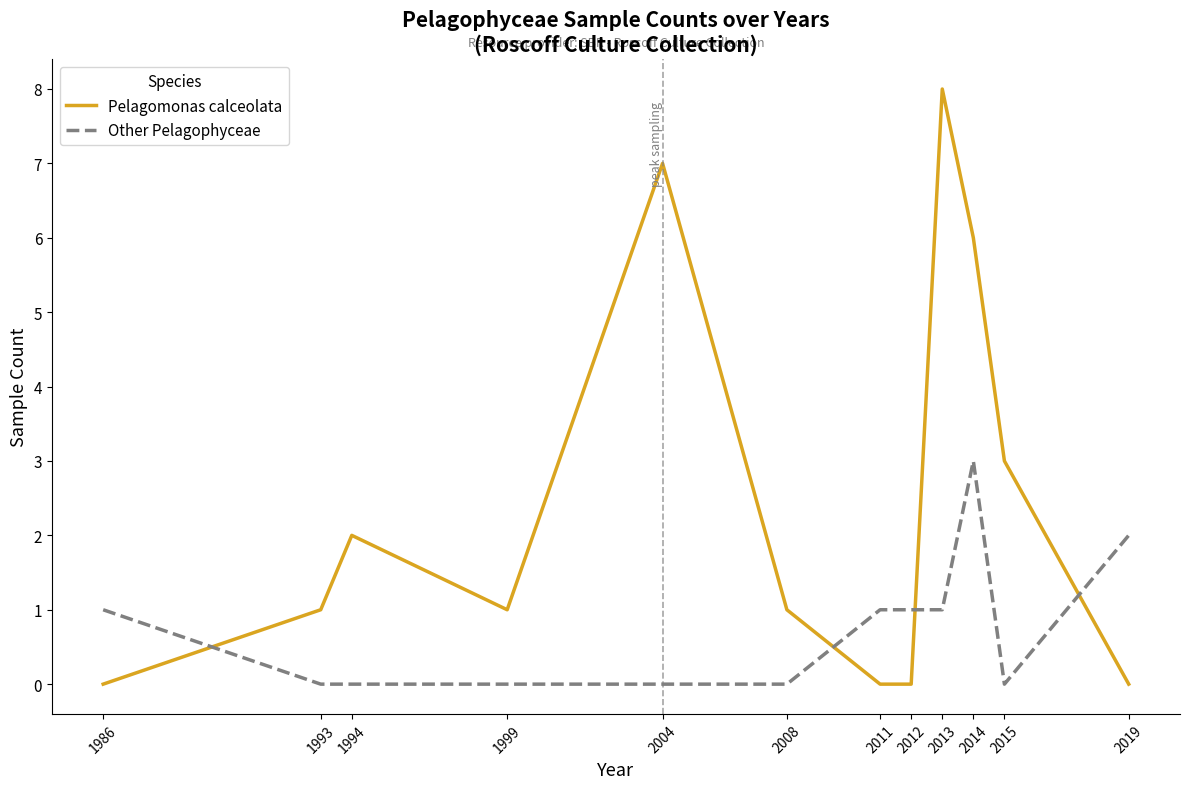

What are all the series names shown in the legend?

Pelagomonas calceolata, Other Pelagophyceae